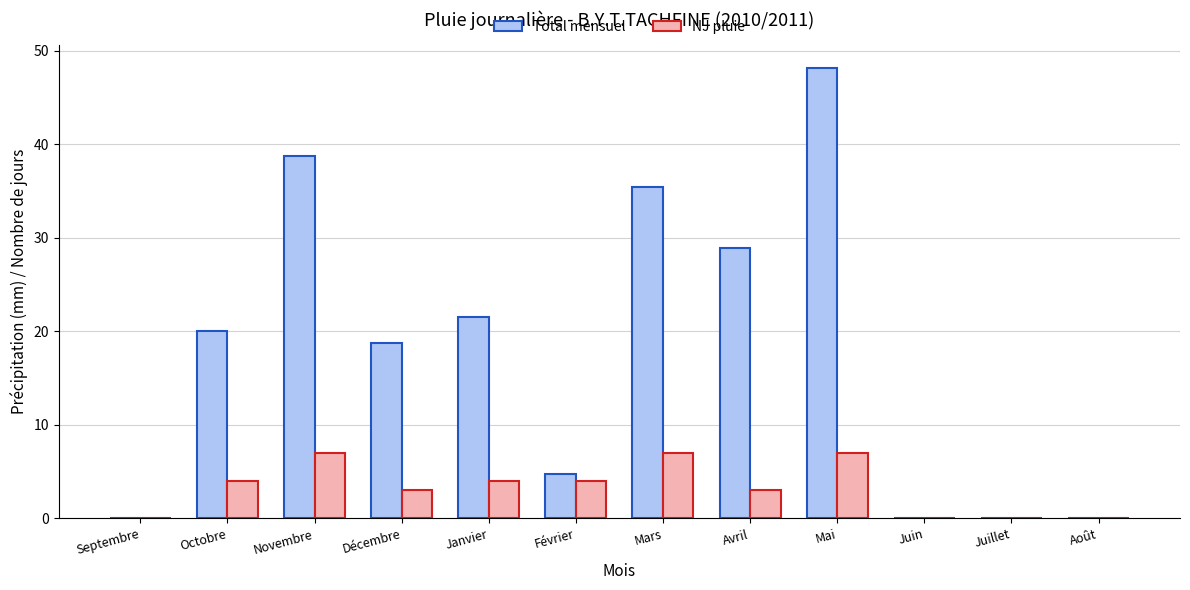

What is the sum of all Total mensuel values?

216.4